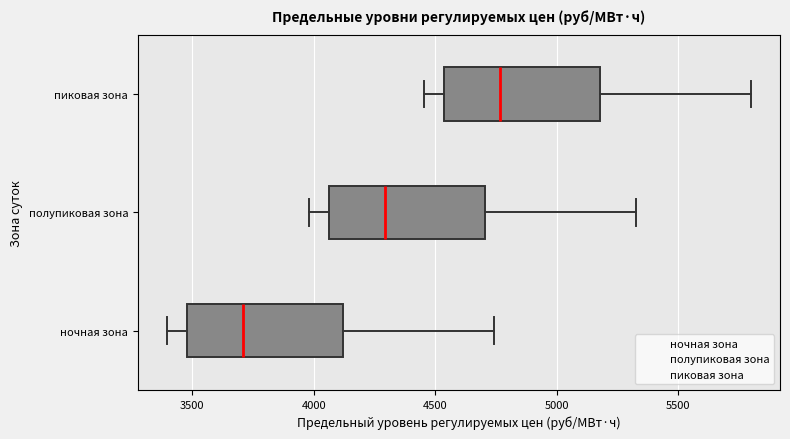

Reading bottom to top, read every box against the x-axis: the position of its median line, the range the box covers, and the ends of its whiskers. The values are not printed on the chart, so give them approximately, as read against the axis.

ночная зона: median 3700, box 3500 to 4100, whiskers 3400 to 4750
полупиковая зона: median 4300, box 4050 to 4700, whiskers 4000 to 5350
пиковая зона: median 4750, box 4550 to 5200, whiskers 4450 to 5800